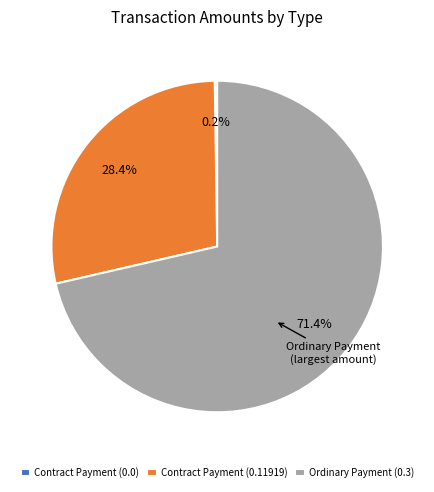

To the nearest percent, what portion does Contract Payment (0.11919) represent?

28%